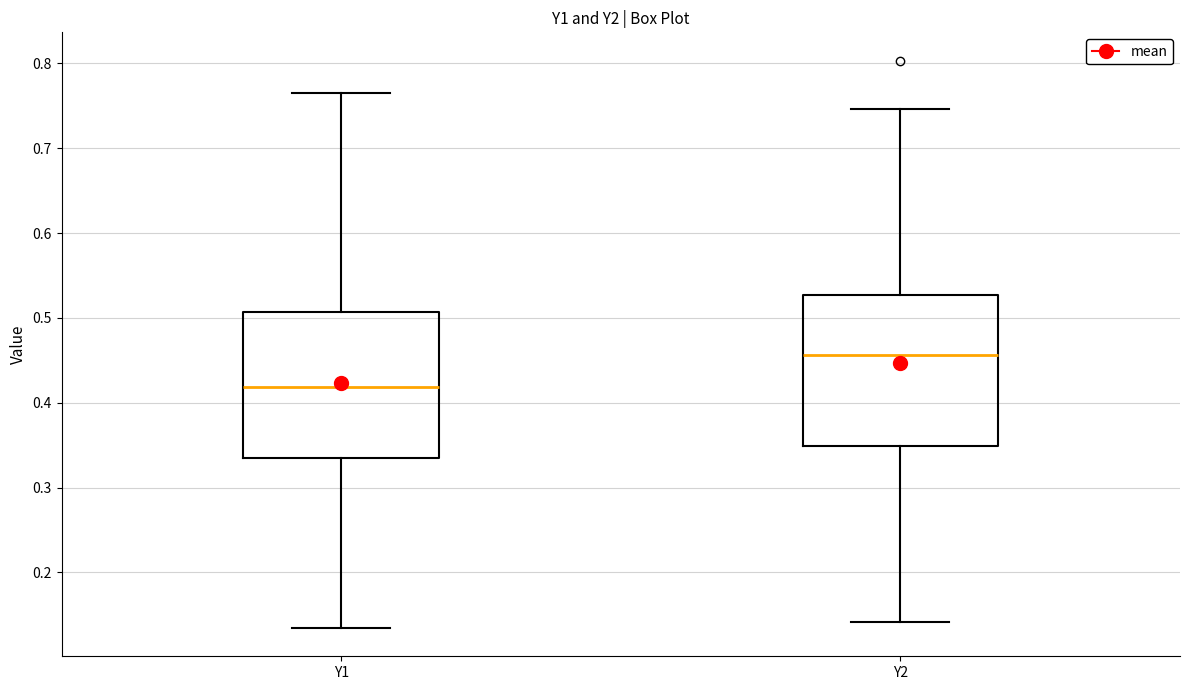

Where is the lower edge of the box for Y1 on the y-axis? The values are not printed on the chart, so give them approximately, as read against the axis.

0.33